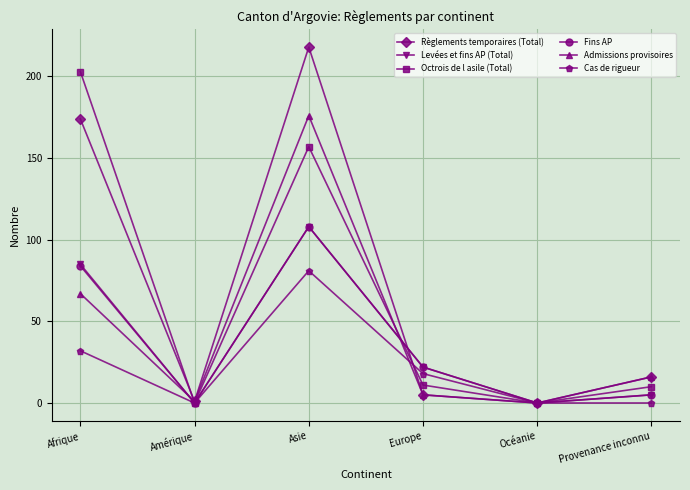

Between Afrique and Océanie, which series saw the biggest shift?

Octrois de l asile (Total)